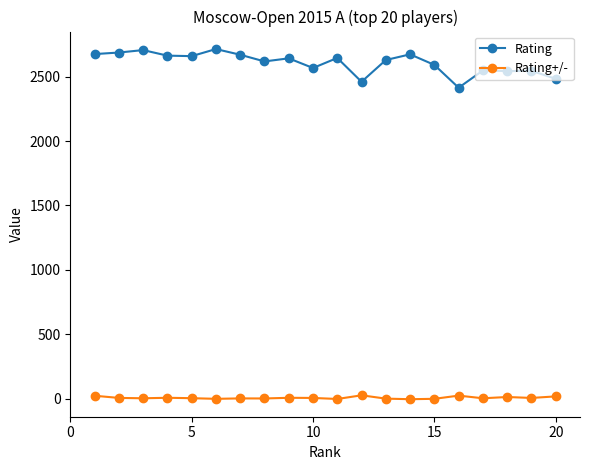

What is the highest value of the Rating series?

2714.0